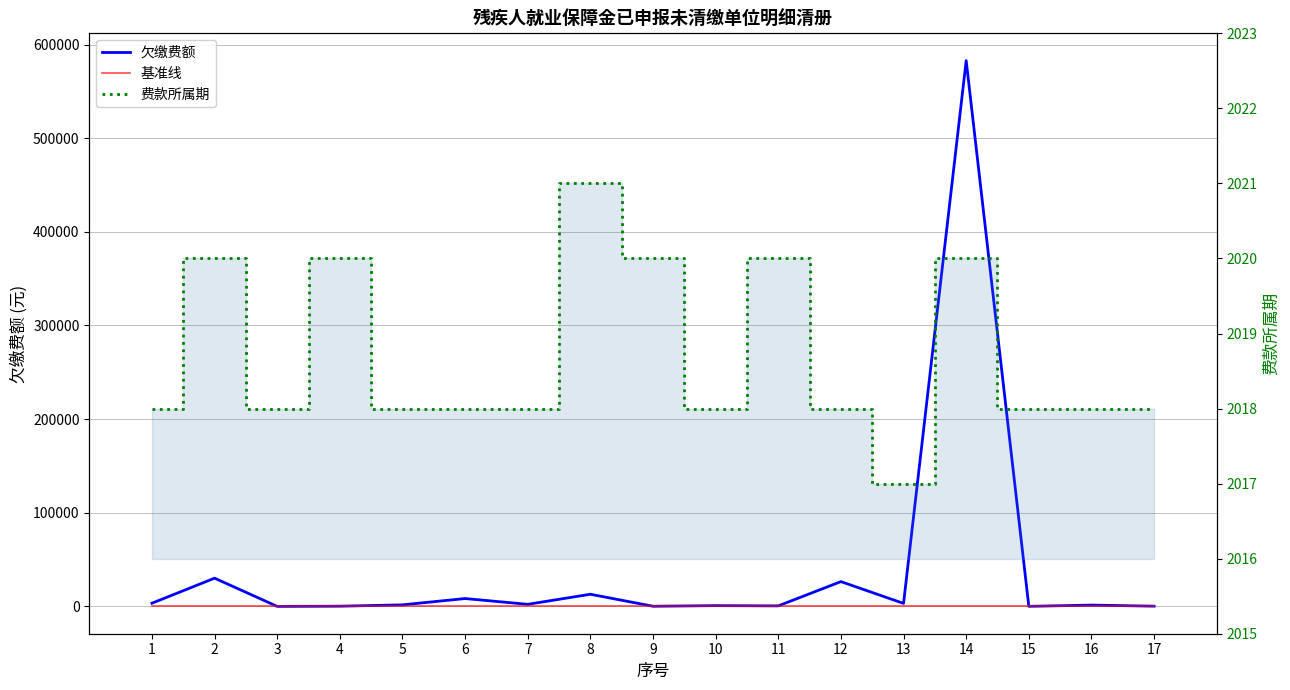

At which category does the chart reach its peak across all series?

14